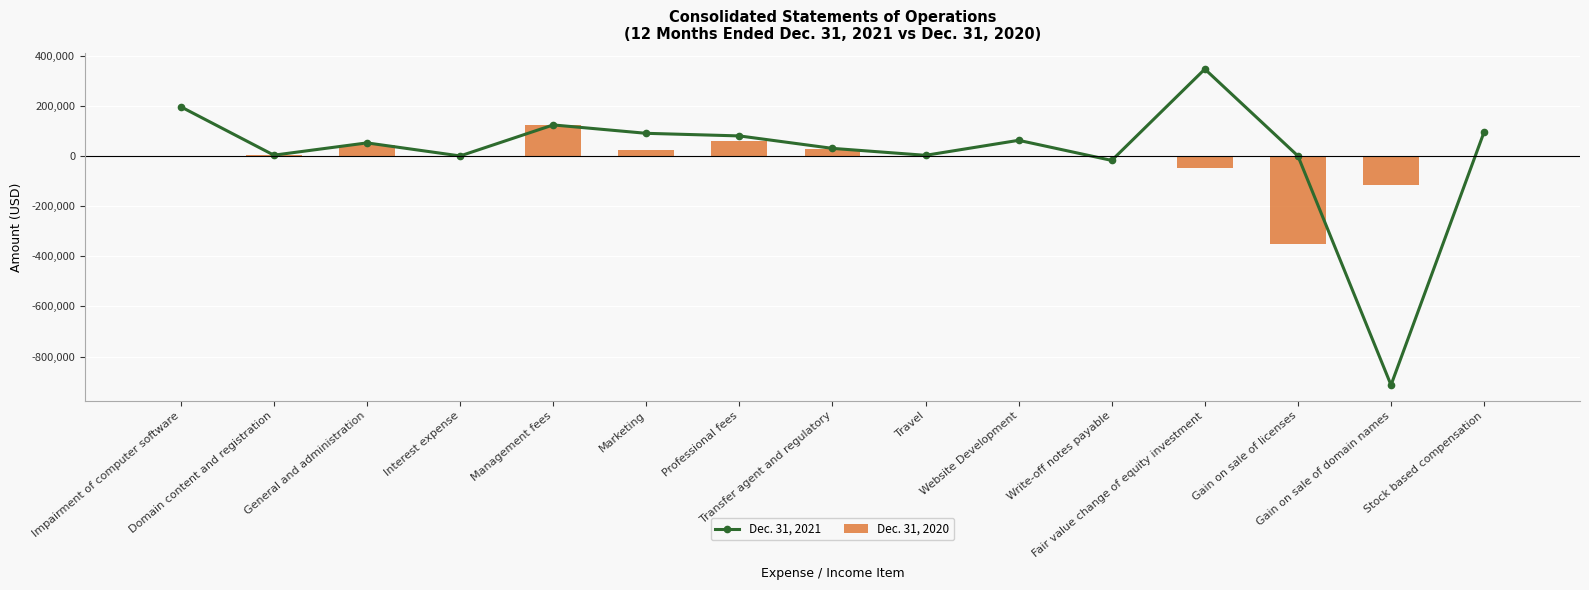

Count the number of categories in the chart.

15